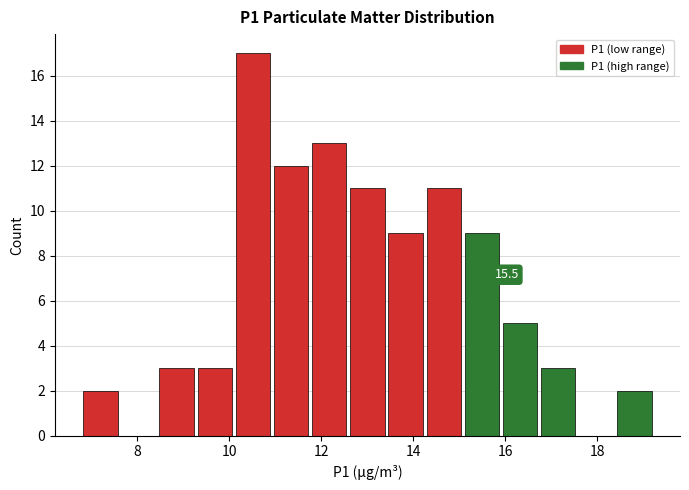

Which range on the x-axis has the tallest bar?

10.2 to 11.0